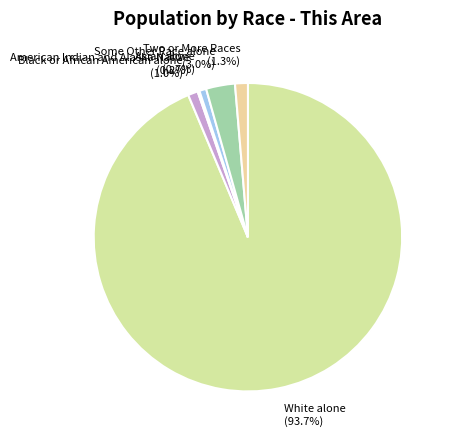

What percentage is NOT represented by Black or African American alone (1.0%)?

99.0%